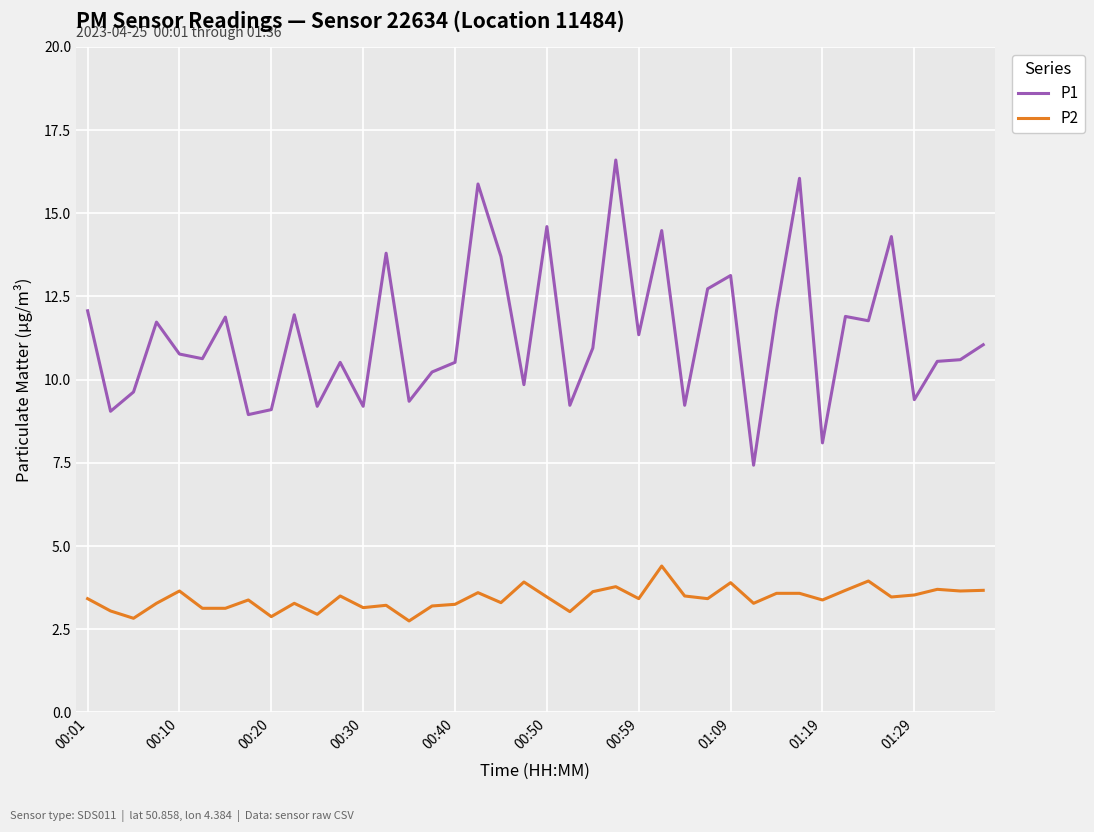

What are all the series names shown in the legend?

P1, P2